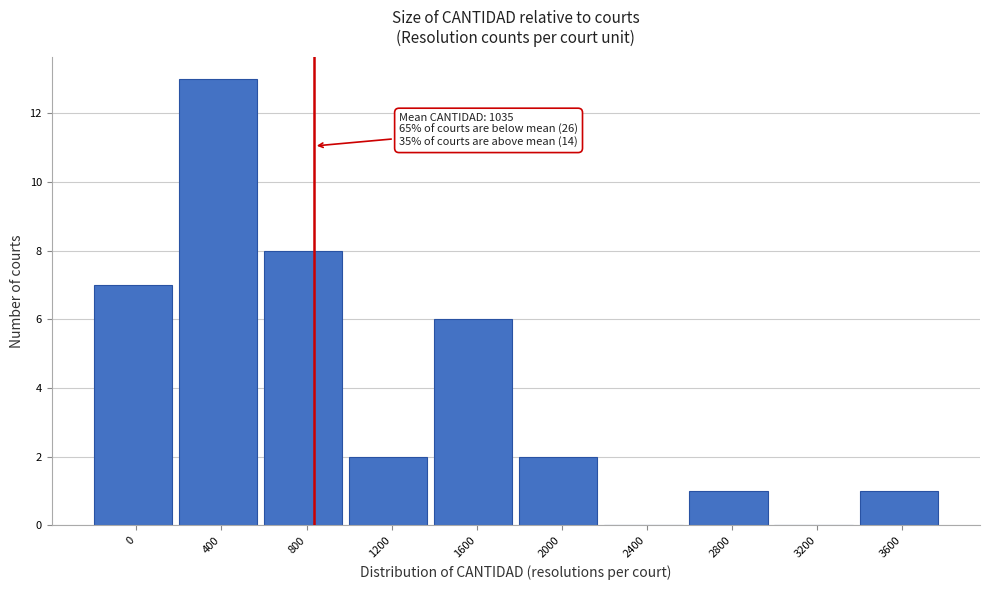

Reading left to right, extract all data points from this chart.

0=7	400=13	800=8	1200=2	1600=6	2000=2	2400=0	2800=1	3200=0	3600=1